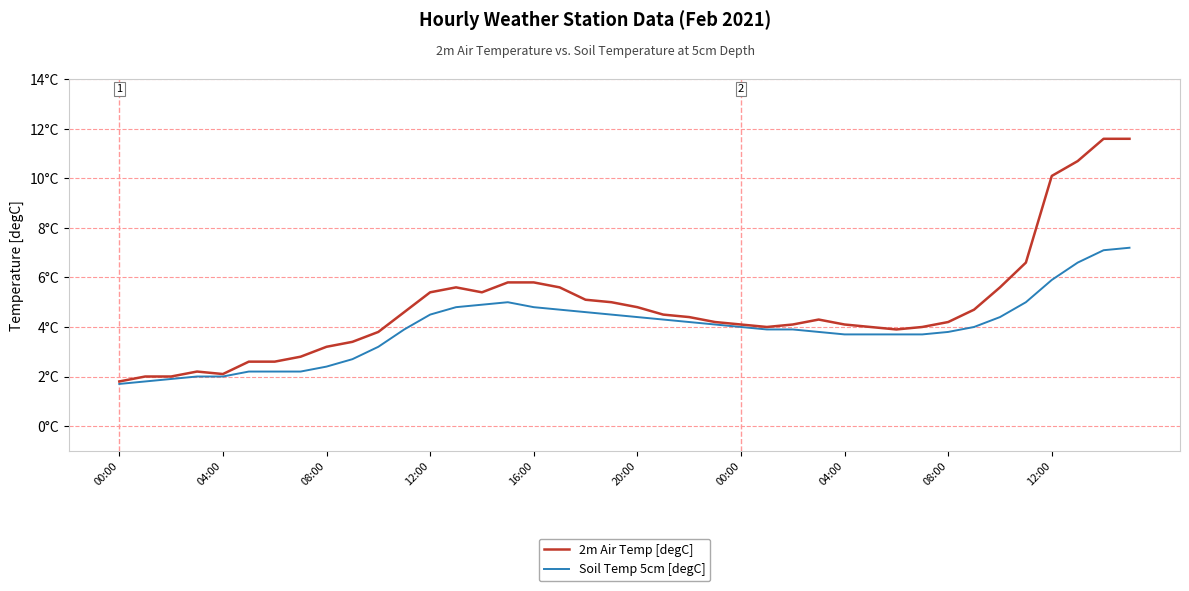

Does the chart have visible grid lines?

Yes